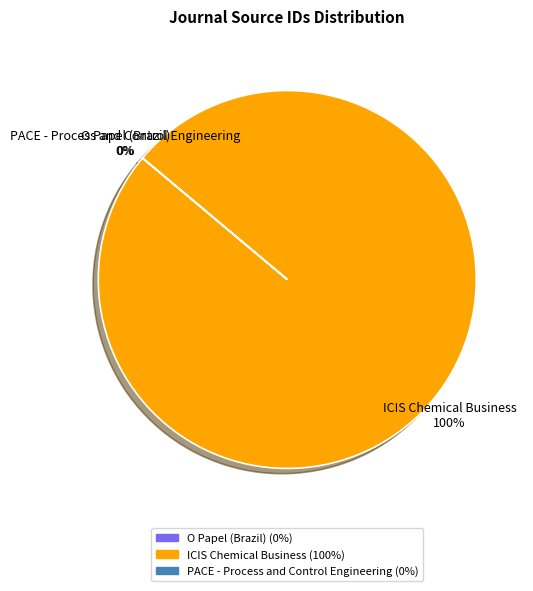

What is the change in value from ICIS Chemical Business to PACE - Process and Control Engineering?

-4700139197